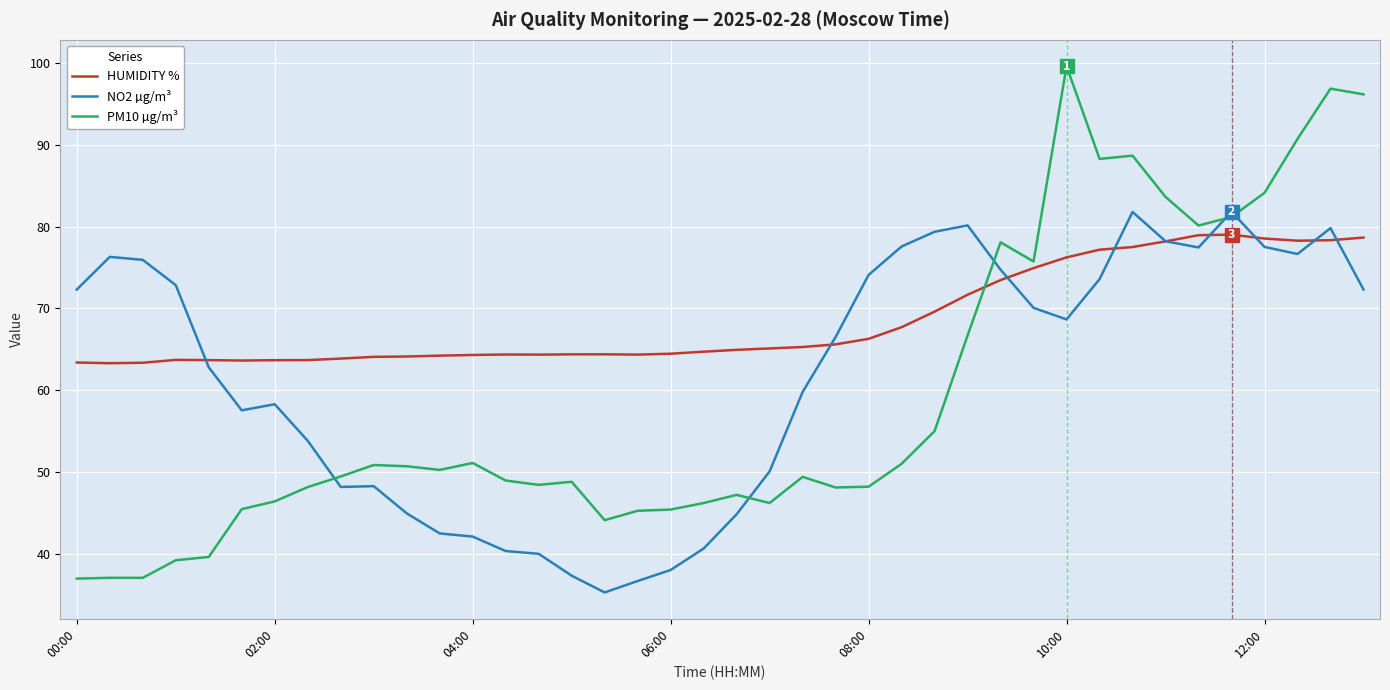

After their last crossing, which series has the higher values: PM10 µg/m³ or HUMIDITY %?

PM10 µg/m³